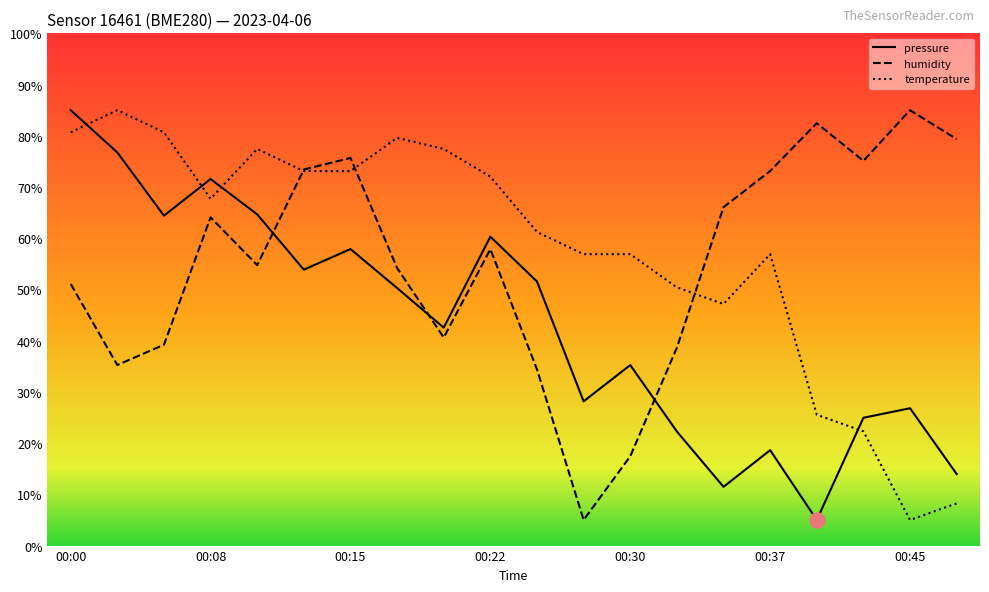

How many times do pressure and temperature cross each other?

4